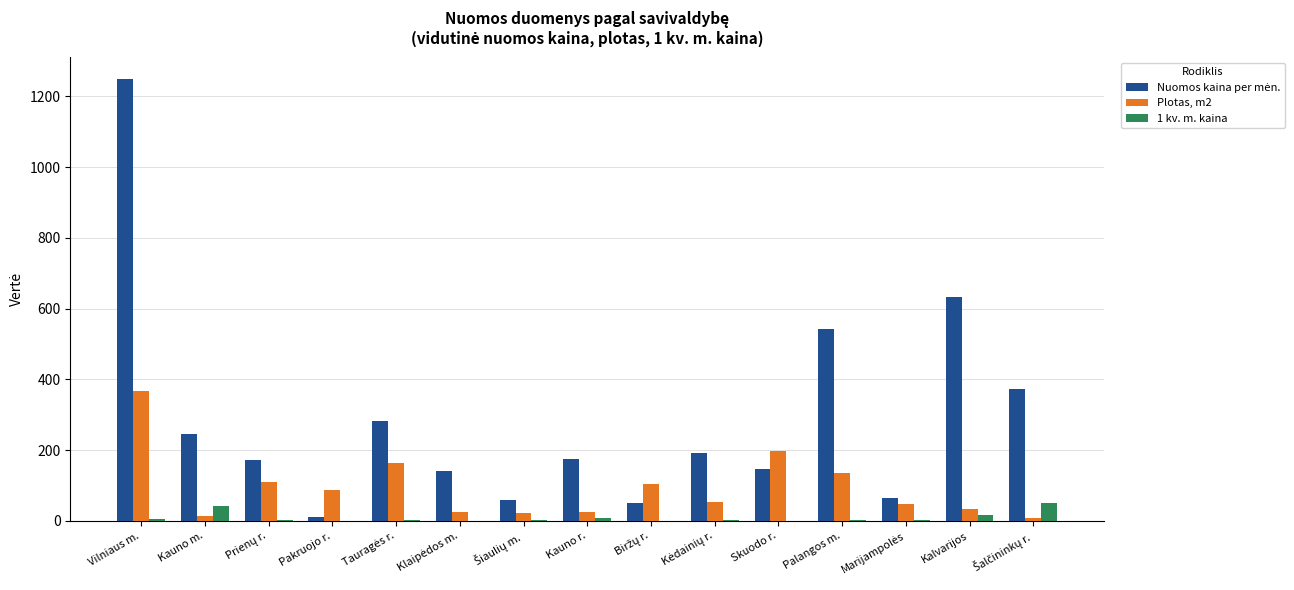

What is the greatest value displayed?

1247.9